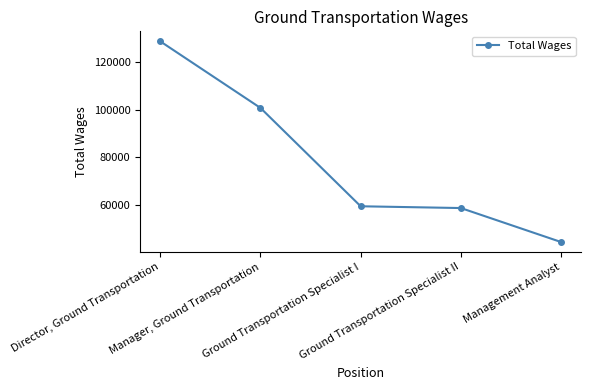

List the labels in order of value, smallest first.

Management Analyst, Ground Transportation Specialist II, Ground Transportation Specialist I, Manager, Ground Transportation, Director, Ground Transportation